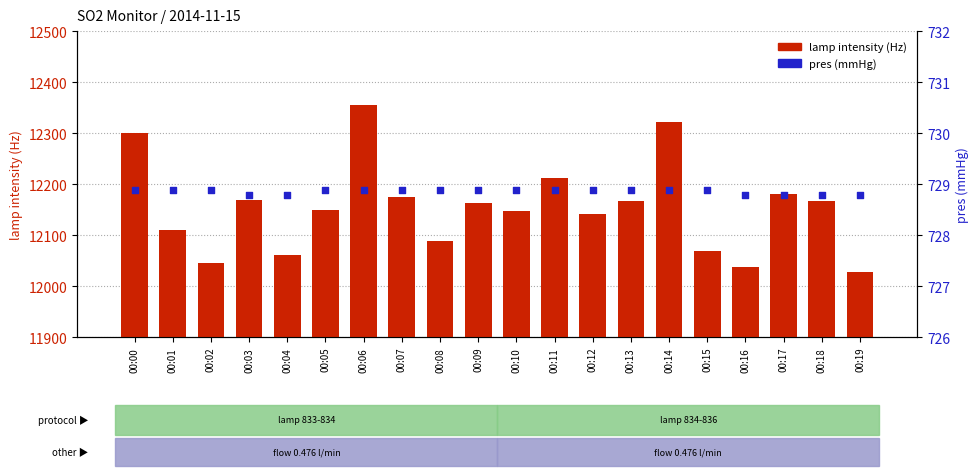

What is the total value across all series at 00:14?

13051.9